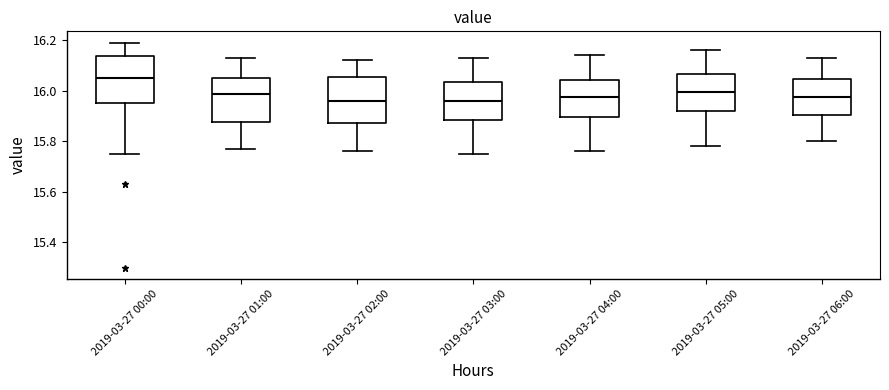

Which box's median line is the highest?

2019-03-27 00:00